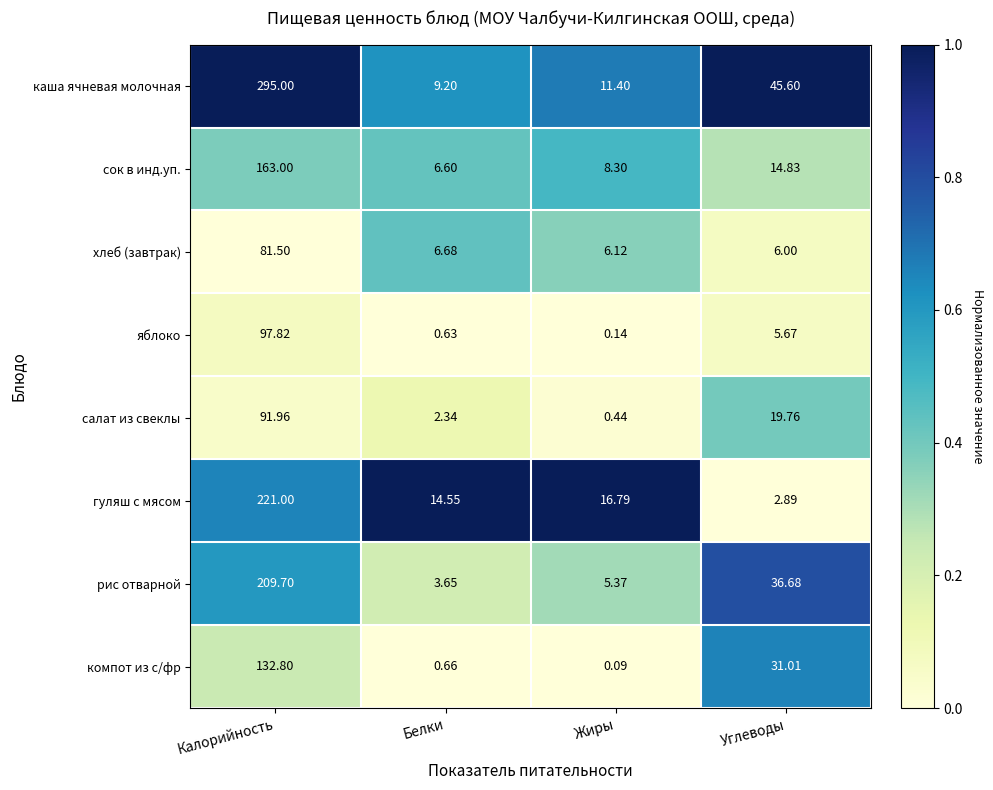

Rank the series at Белки from lowest to highest value.

яблоко, компот из с/фр, салат из свеклы, рис отварной, сок в инд.уп., хлеб (завтрак), каша ячневая молочная, гуляш с мясом